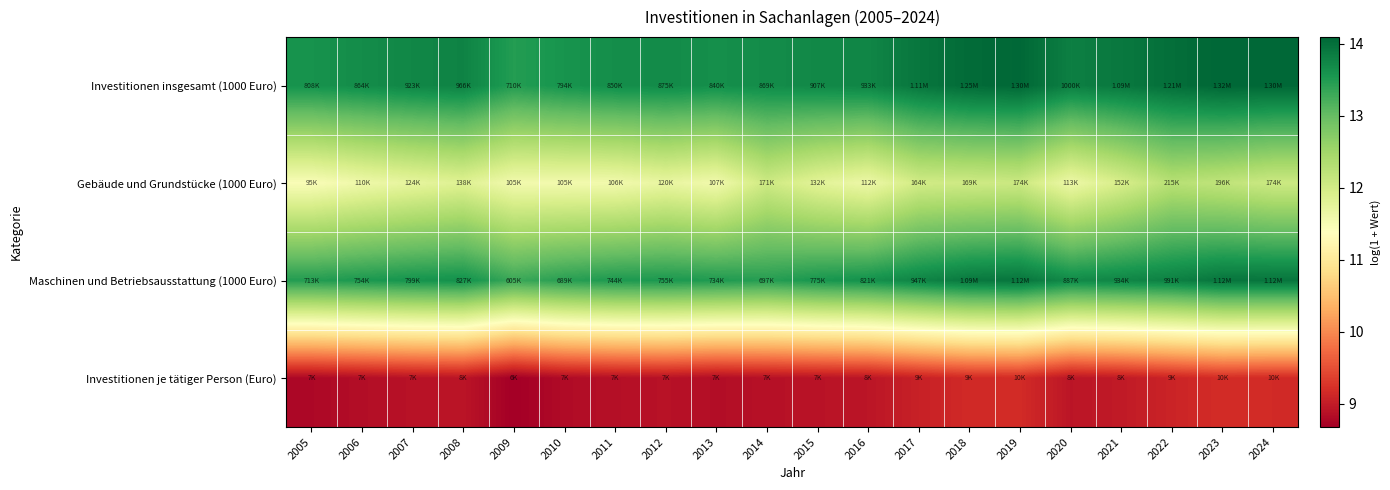

Which label corresponds to the smallest value in the chart?

2009